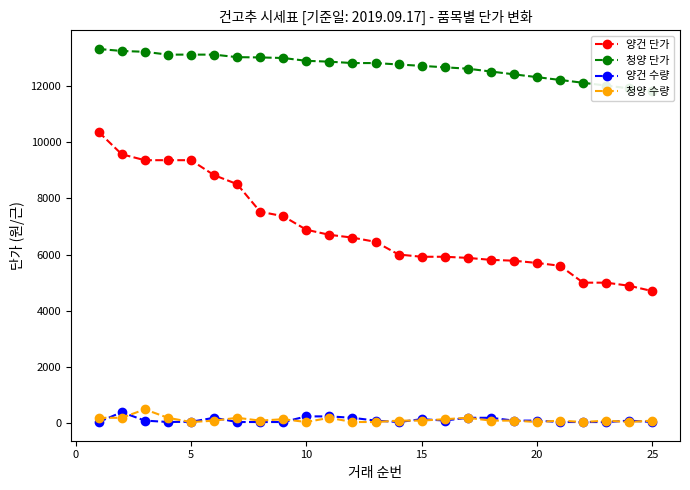

List the series in order of their peak value, lowest first.

양건 수량, 청양 수량, 양건 단가, 청양 단가